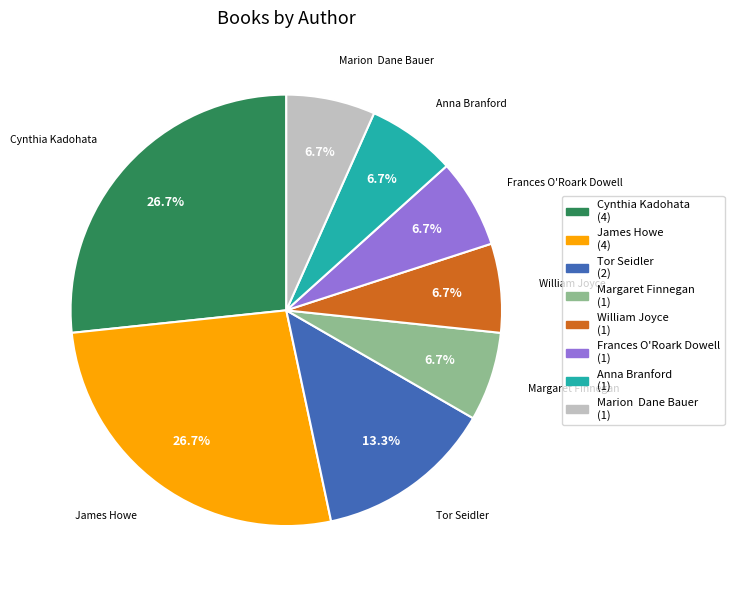

Does any single category account for the majority?

No